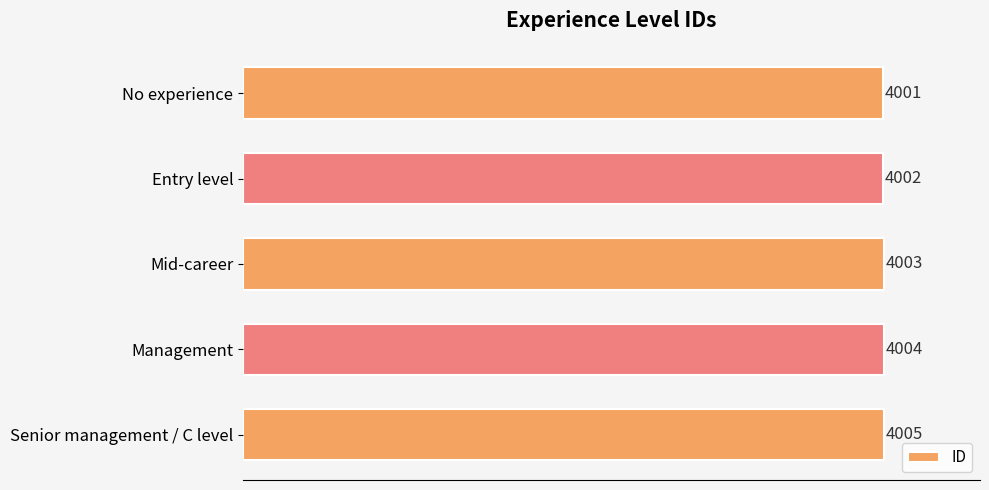

How many bars are there in total?

5